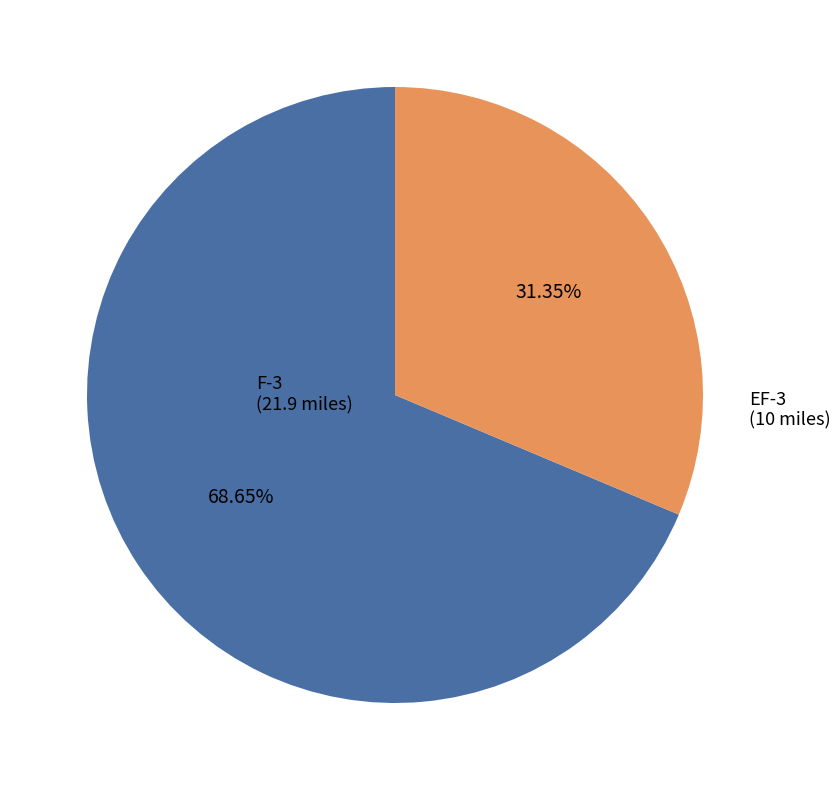

Is there a majority slice in this chart?

Yes